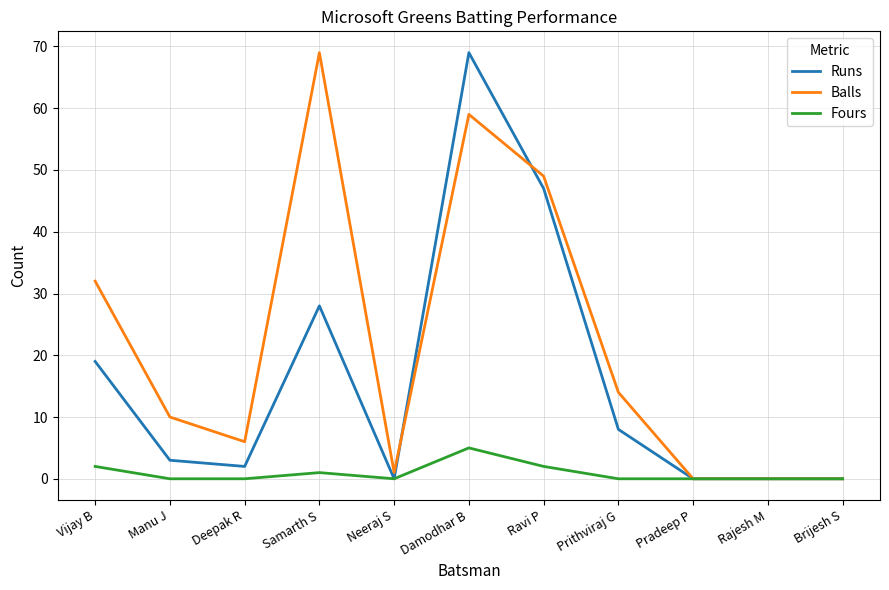

What is the difference between the Balls values at Prithviraj G and Damodhar B?

45